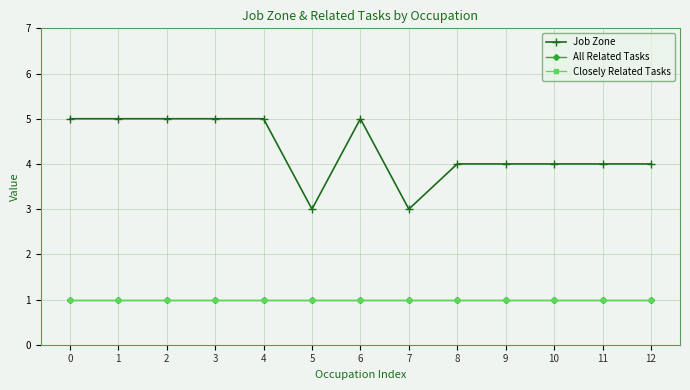

True or false: Job Zone and All Related Tasks intersect in this chart.

False